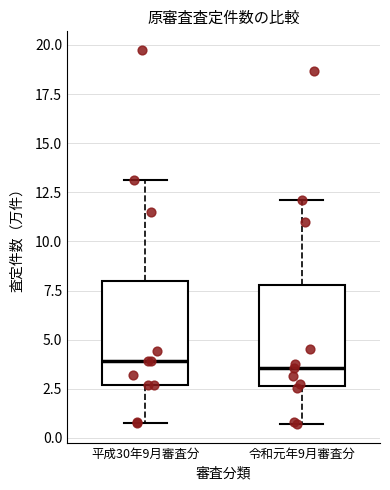

Where is the upper edge of the box for 令和元年9月審査分 on the y-axis? The values are not printed on the chart, so give them approximately, as read against the axis.

8.0